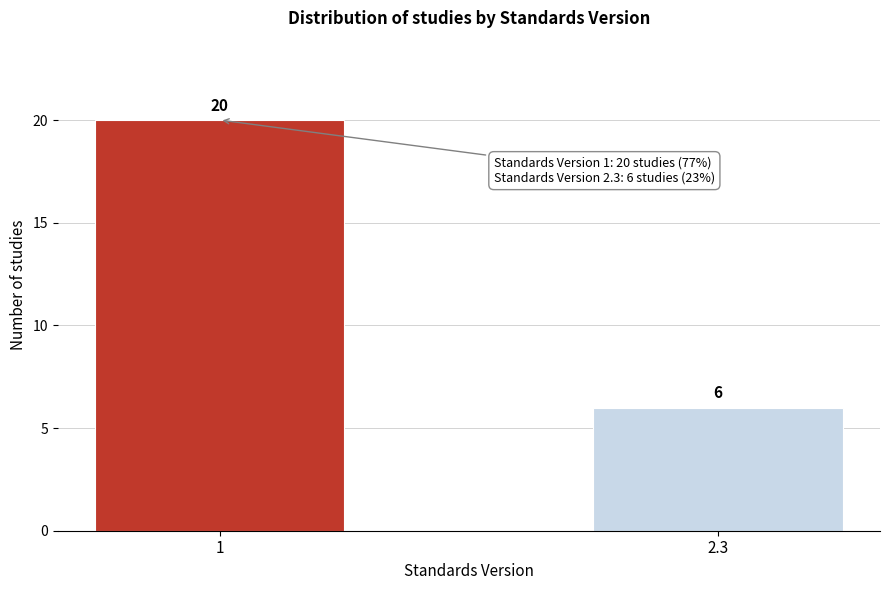

Reading left to right, list all the values displayed in this chart.

20	6